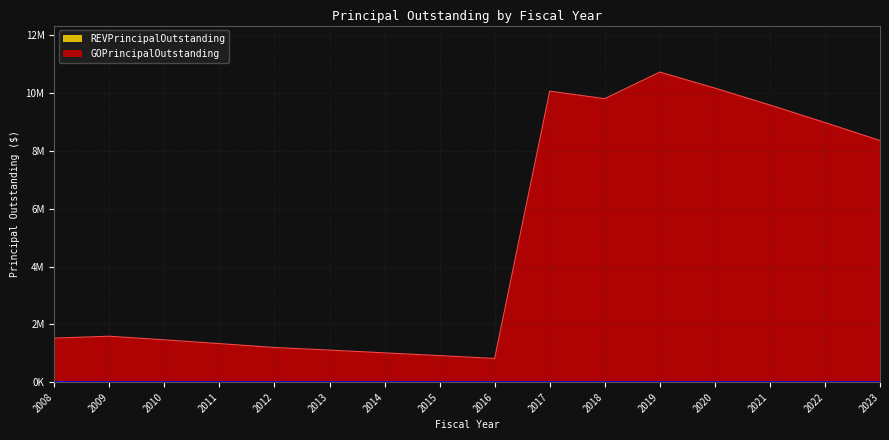

What is the difference between the maximum and minimum values?

9910000